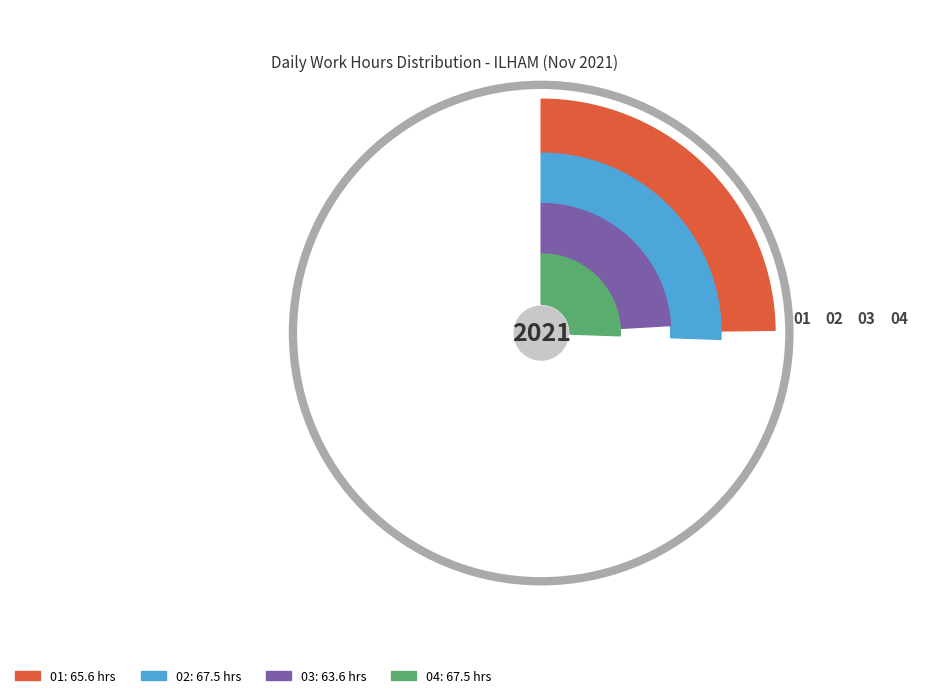

What is the largest slice in the pie chart?

4